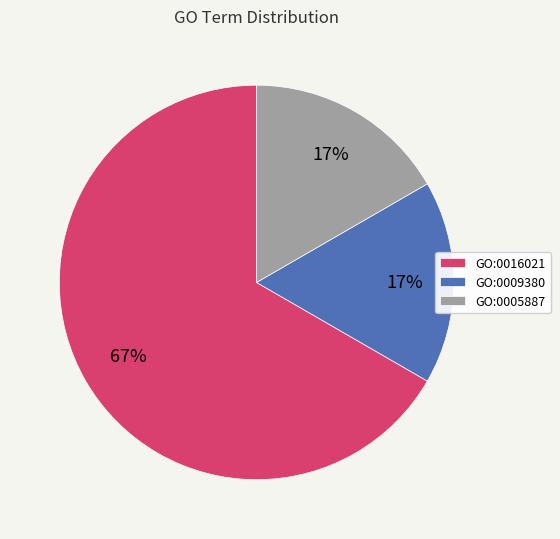

To the nearest percent, what portion does GO:0009380 represent?

17%